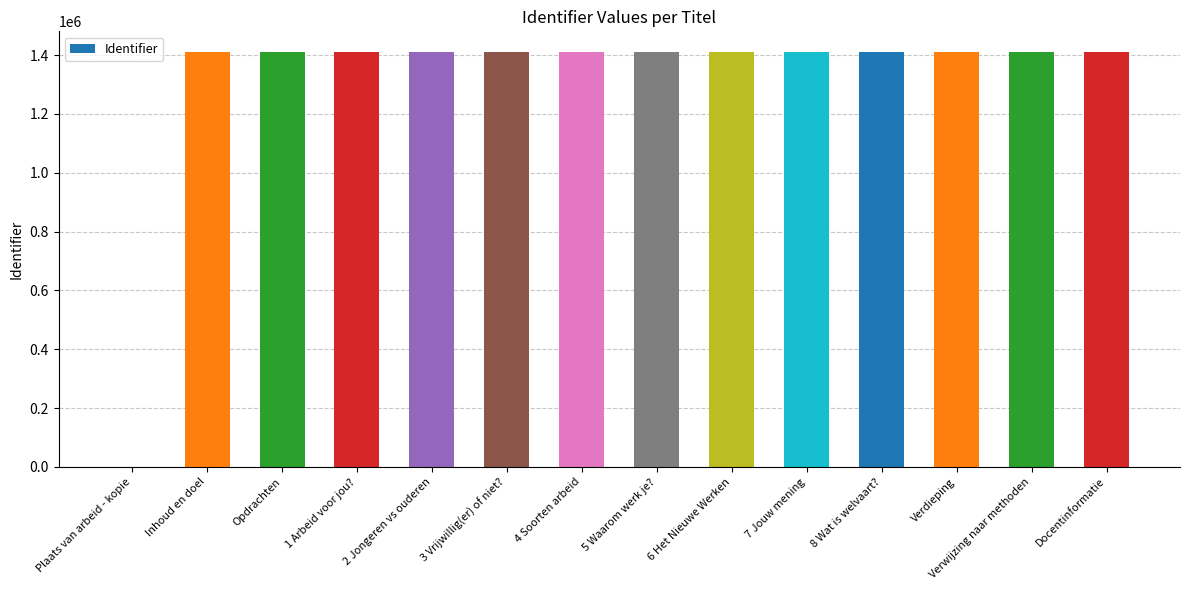

What is the change in value from Plaats van arbeid - kopie to 8 Wat is welvaart??

+1410147